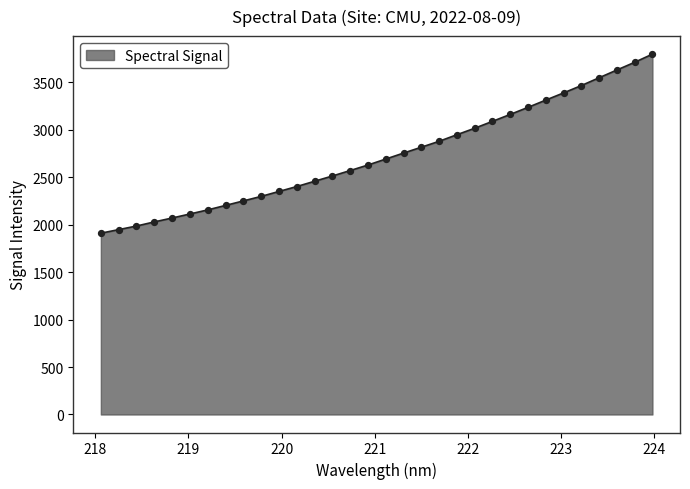

What is the minimum value shown in the chart?

1910.0